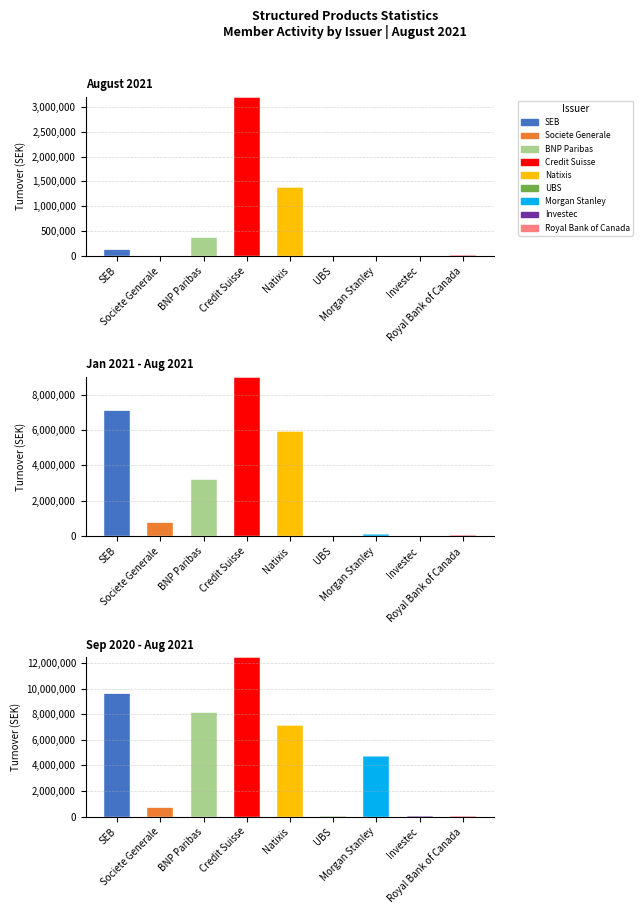

How many categories are shown in the chart?

9